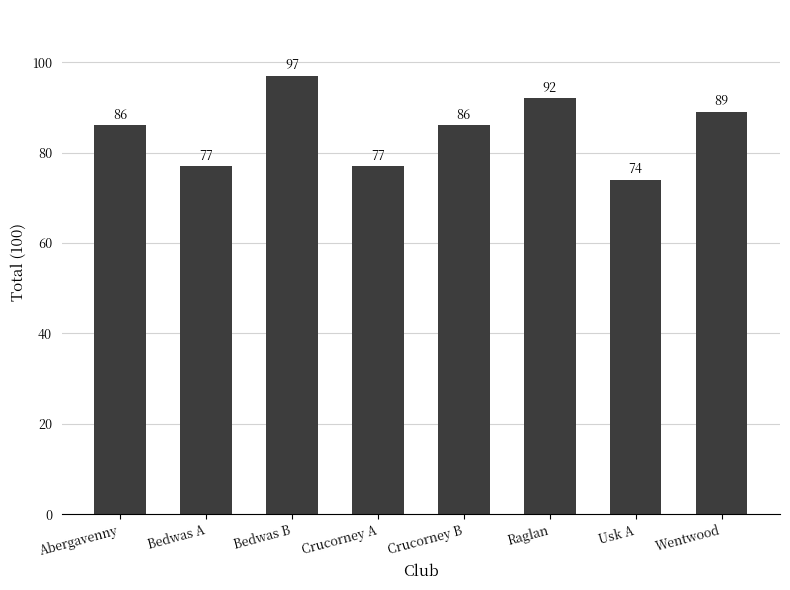

What is the sum of the values at Crucorney B and Crucorney A?

163